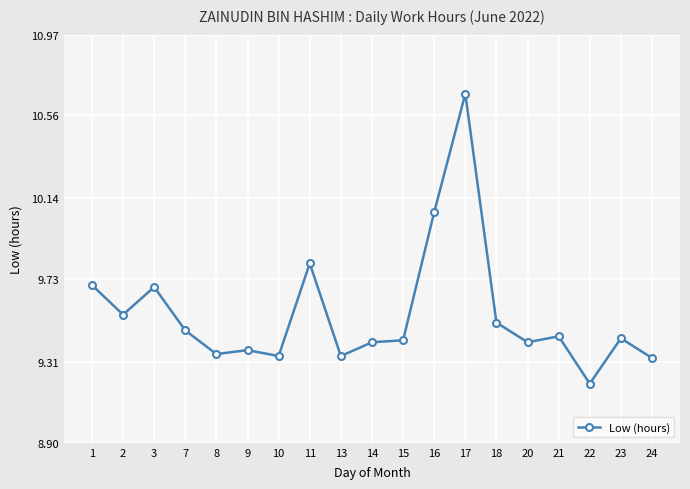

Is it true that the value at 15 is 9.4?

True